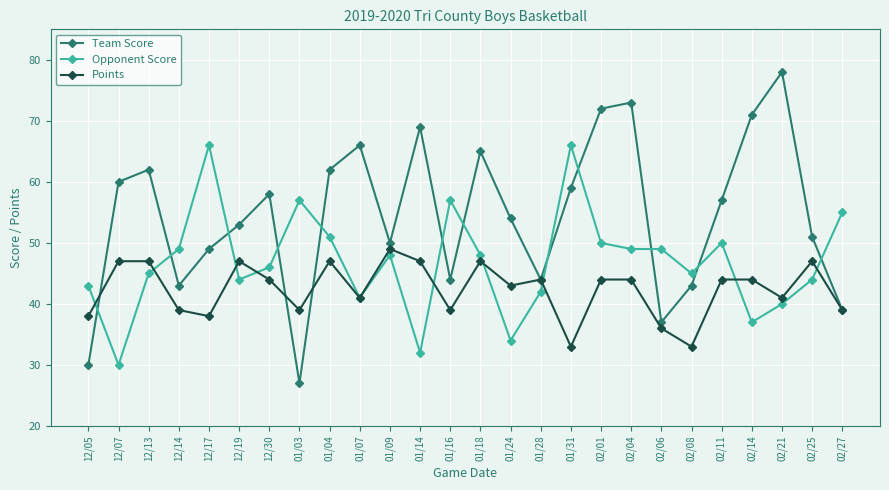

Between 12/14 and 02/27, which series saw the biggest shift?

Opponent Score